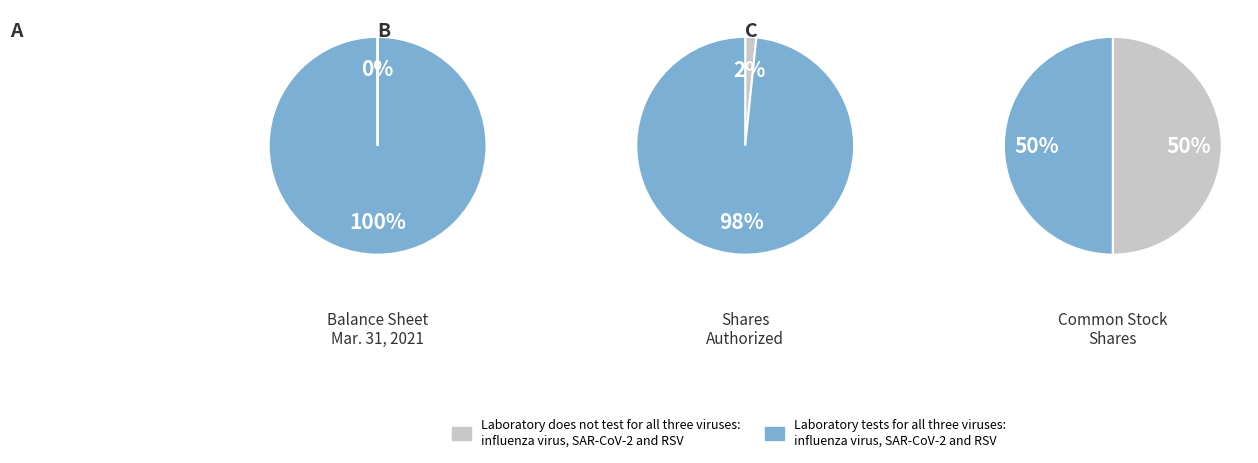

Count the number of slices in the pie.

5